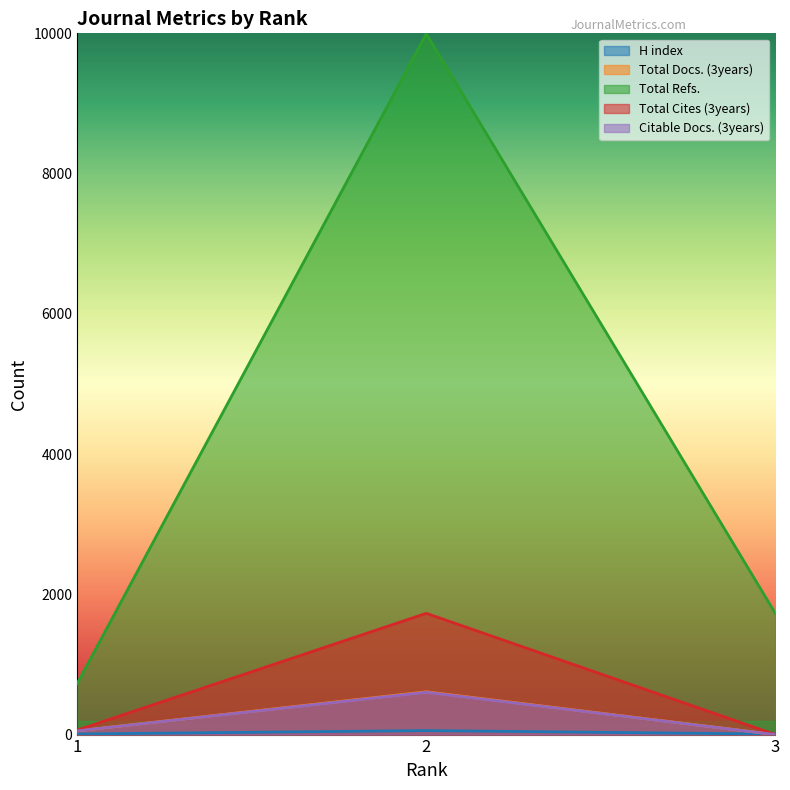

Reading left to right, list all the values displayed in this chart.

H index: 8	57	7
Total Docs. (3years): 53	610	0
Total Refs.: 728	9993	1728
Total Cites (3years): 63	1729	0
Citable Docs. (3years): 53	604	0